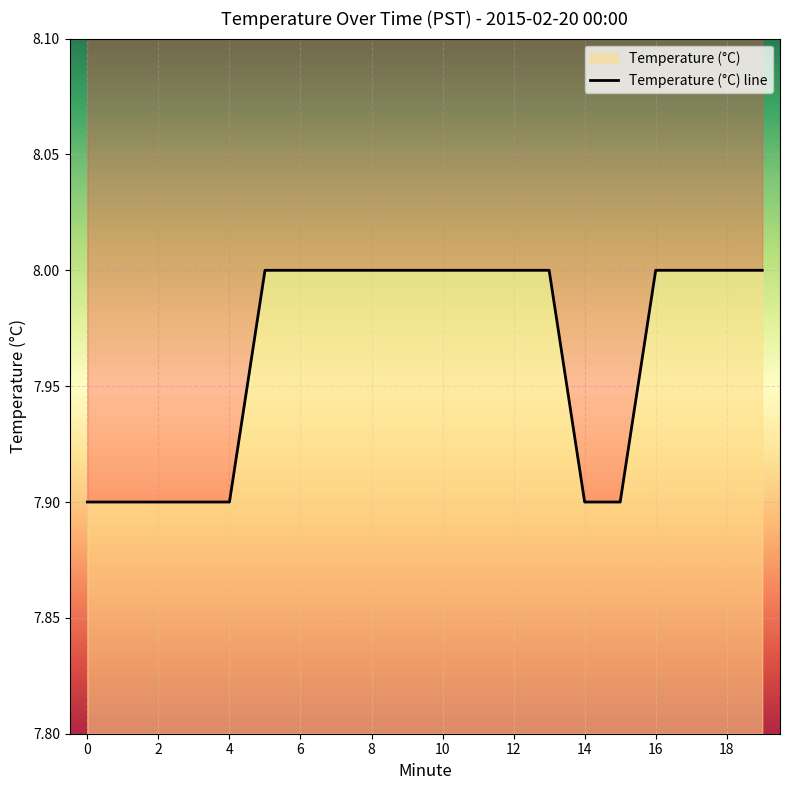

What value does the data have at 11?

8.0